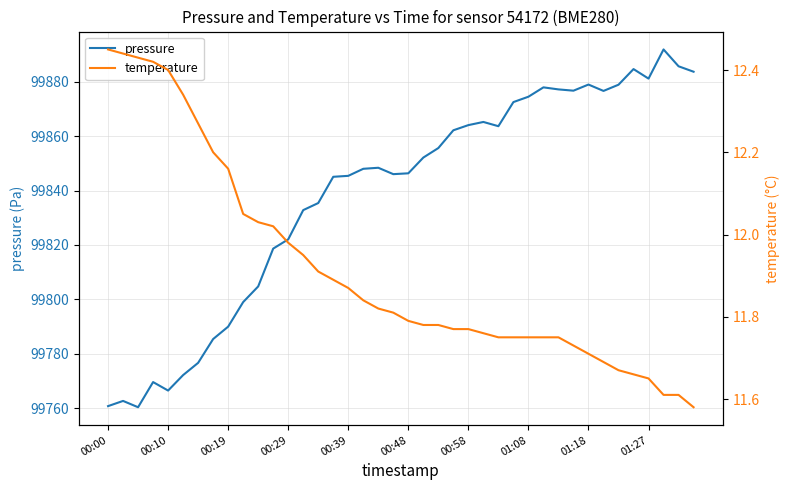

What is the lowest value of the temperature series?

11.6